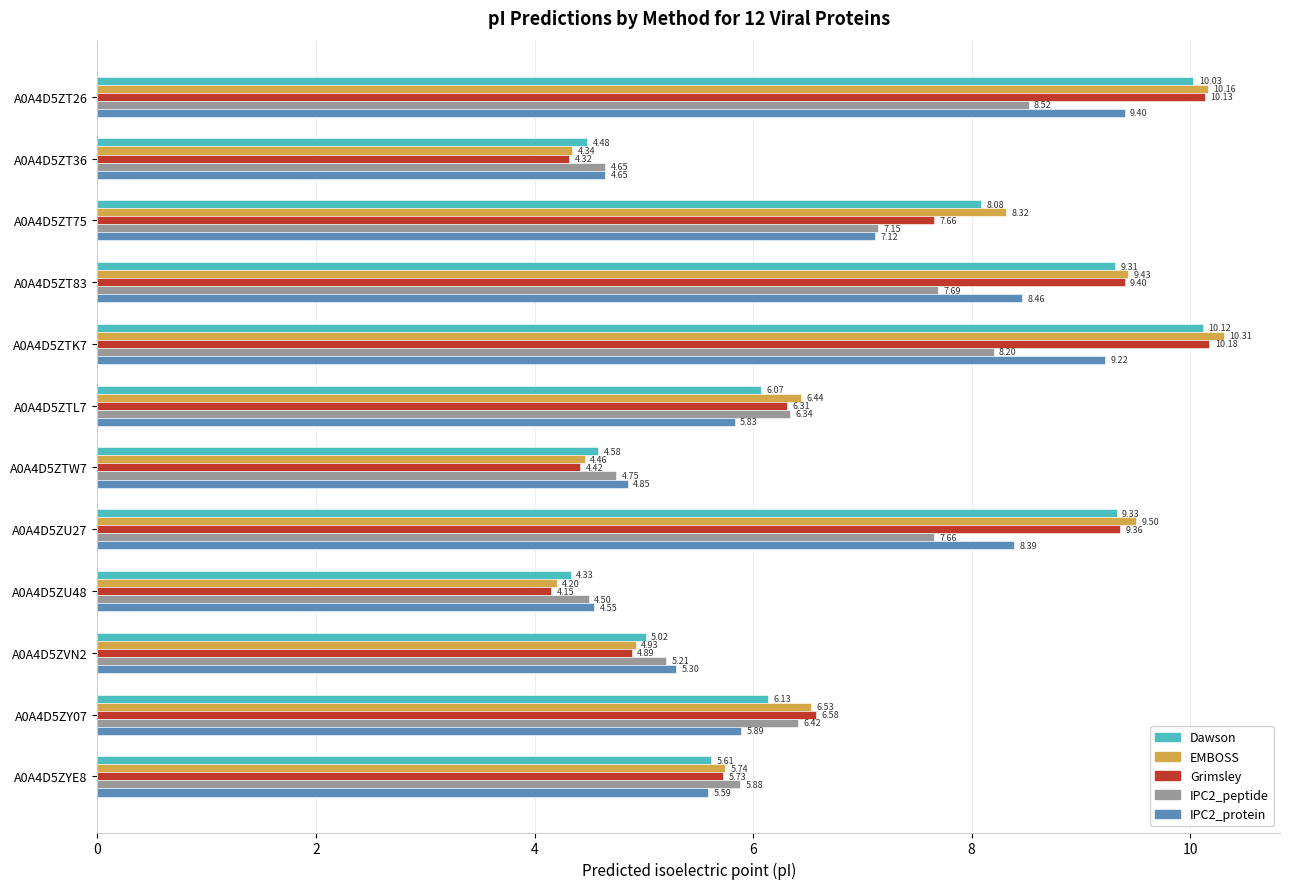

Rank the series at A0A4D5ZYE8 from lowest to highest value.

IPC2_protein, Dawson, Grimsley, EMBOSS, IPC2_peptide